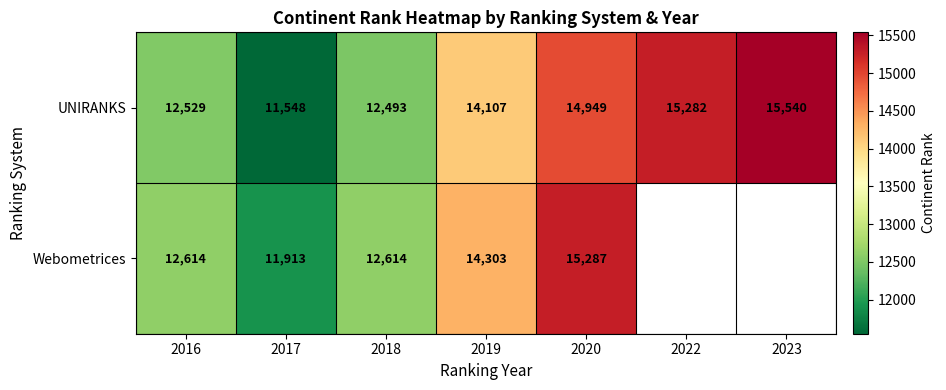

How many values in the UNIRANKS series are below 14107?

3